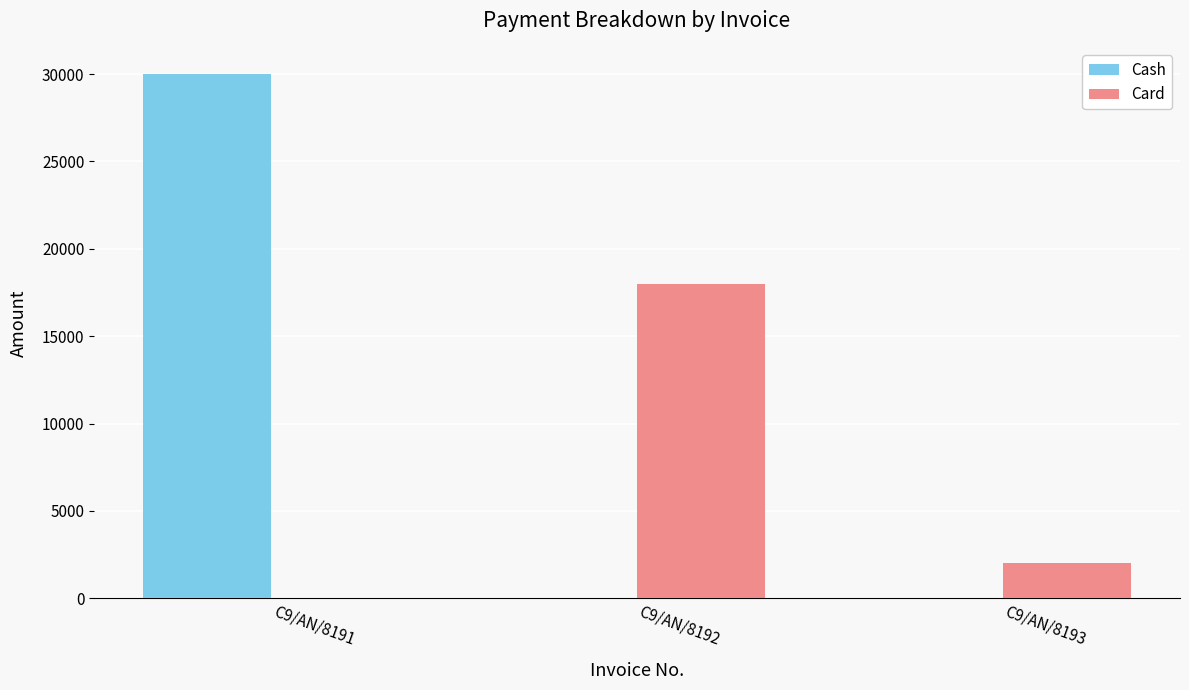

What are all the series names shown in the legend?

Cash, Card